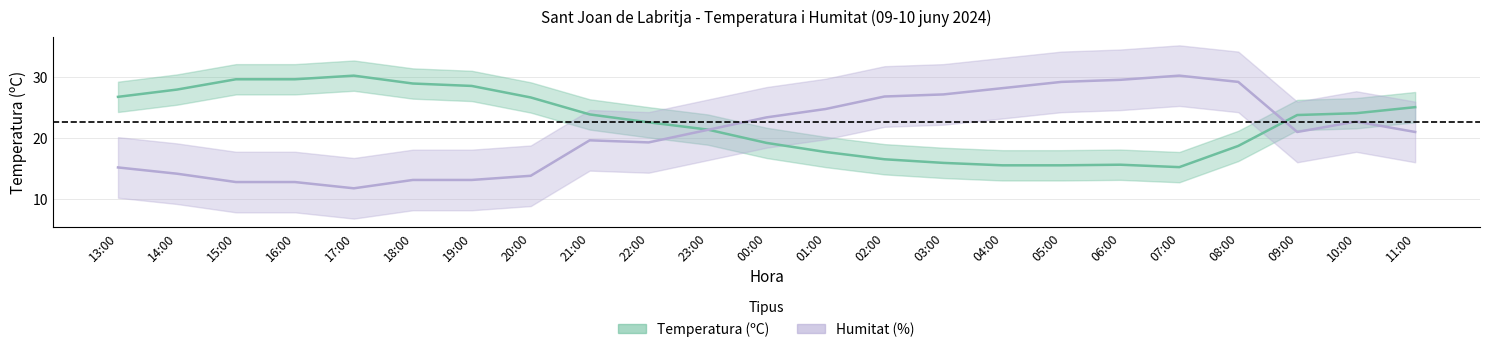

How many distinct data groups are displayed?

2